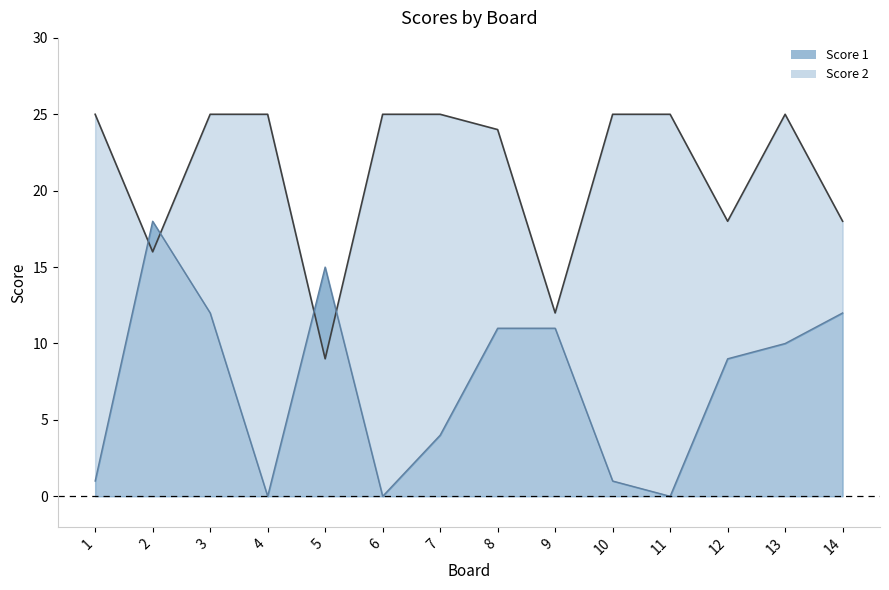

After their last crossing, which series has the higher values: Score 1 or Score 2?

Score 1